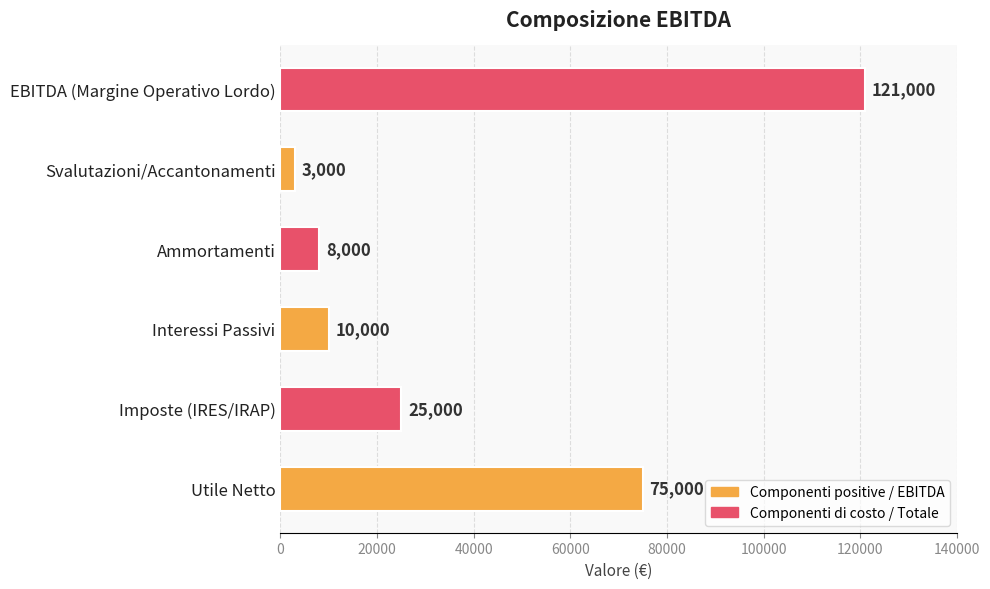

Which label corresponds to the smallest value in the chart?

Svalutazioni/Accantonamenti